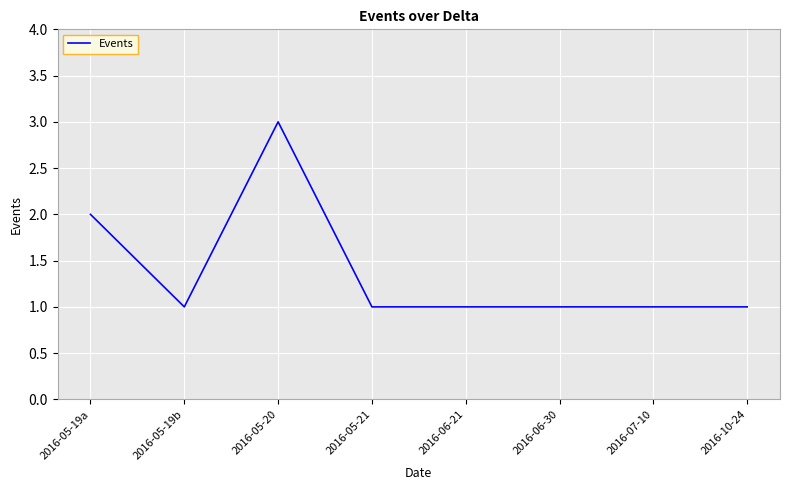

Reading right to left, extract all data points from this chart.

1	1	1	1	1	3	1	2